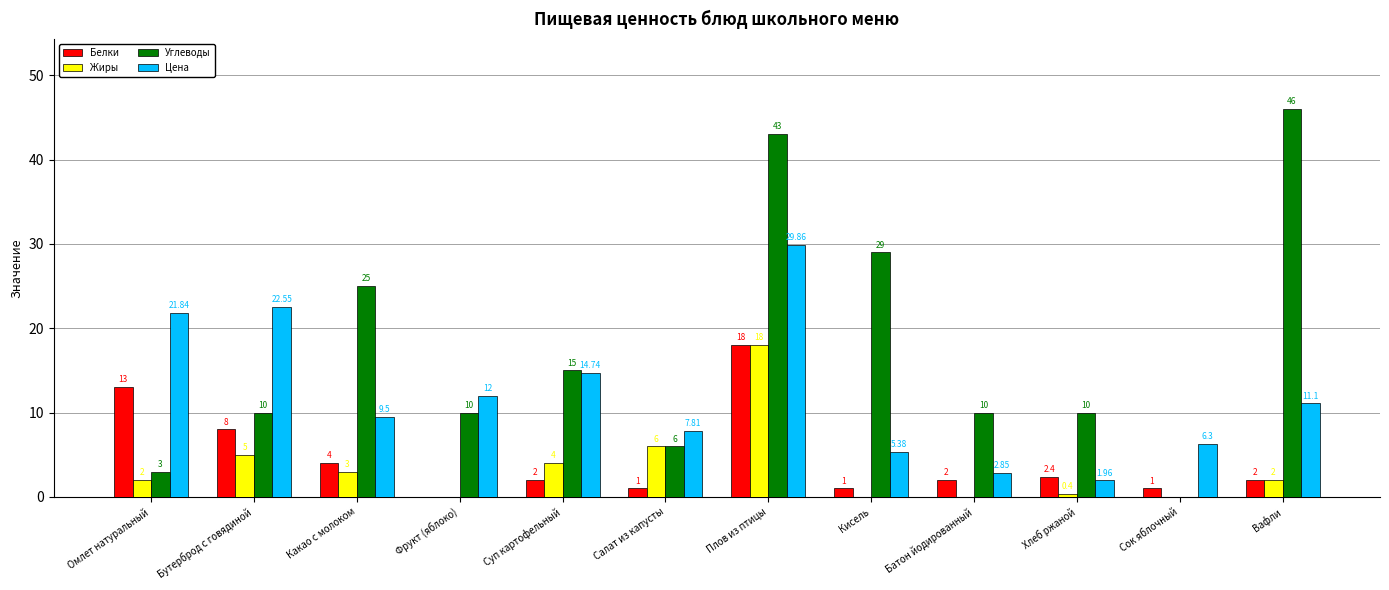

Which category has the highest value in the Жиры series?

Плов из птицы